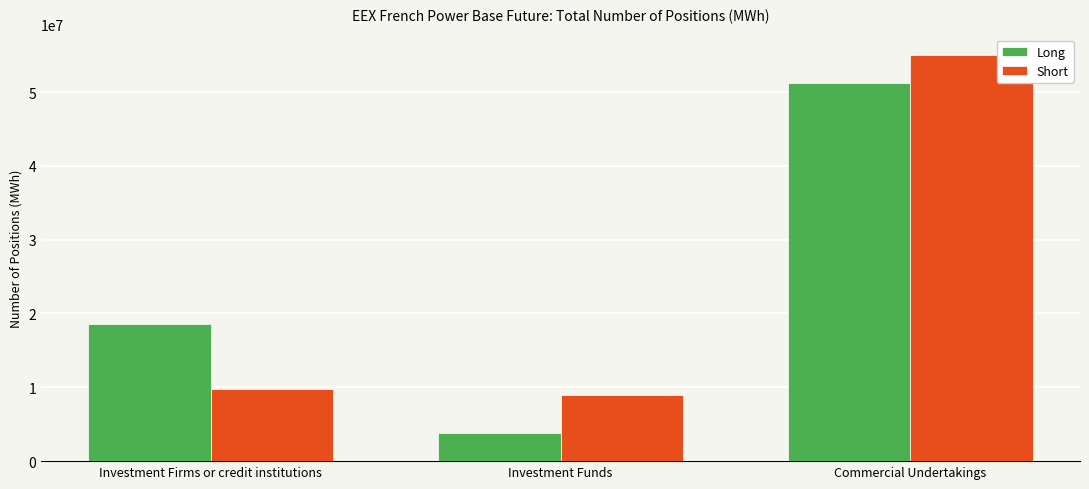

At which label is Short closest to 31983334?

Investment Firms or credit institutions